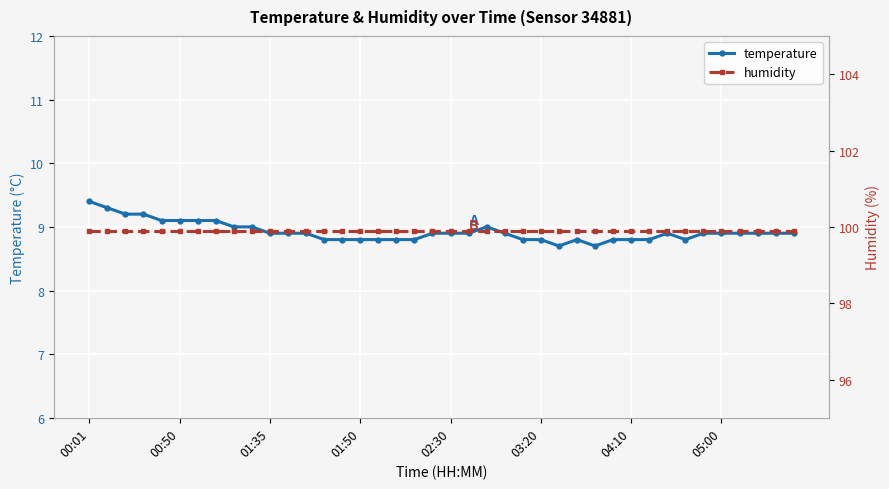

Read the temperature value at 34.

8.9